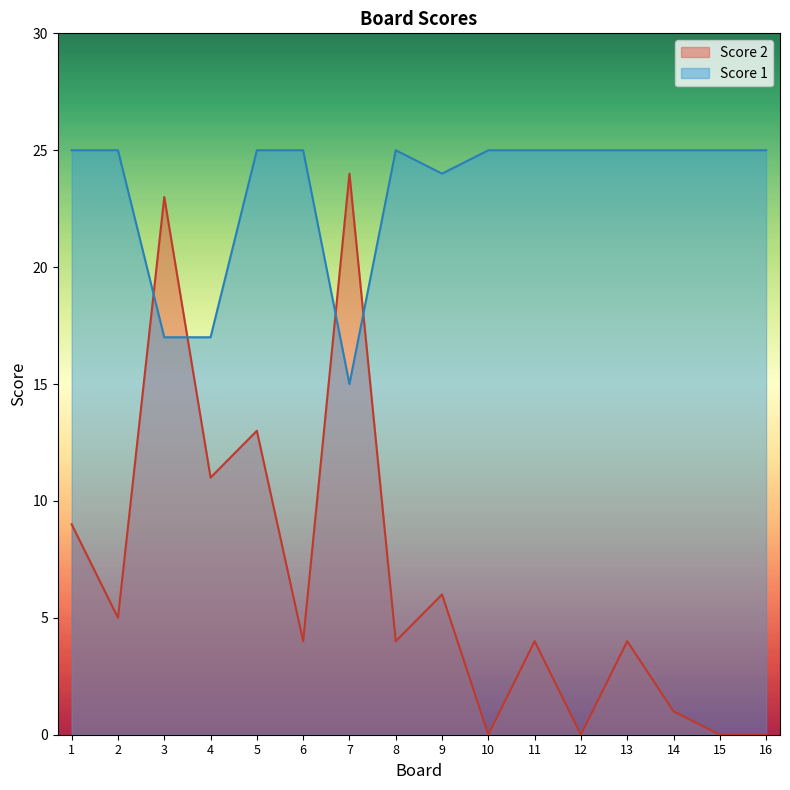

What is the greatest value displayed?

25